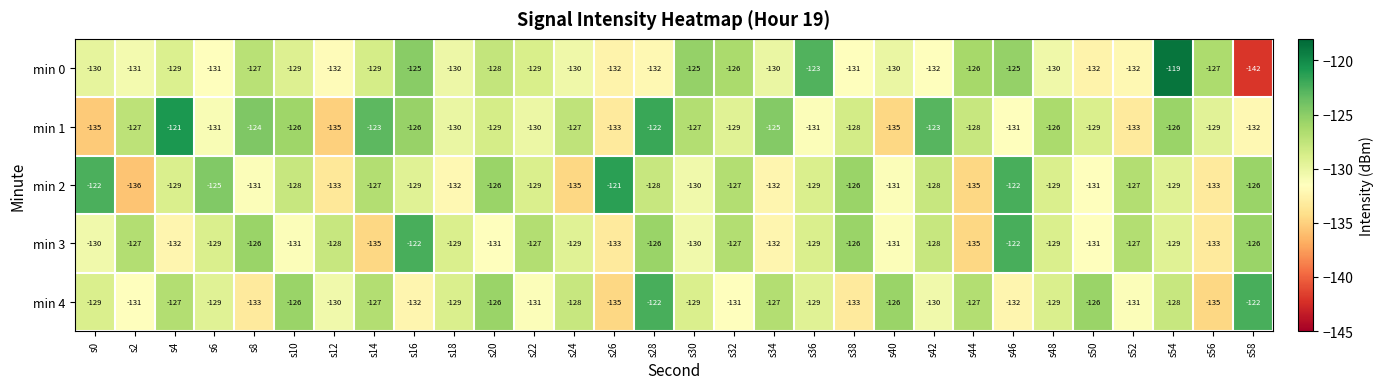

What is the difference between the highest and lowest values at s4?

11